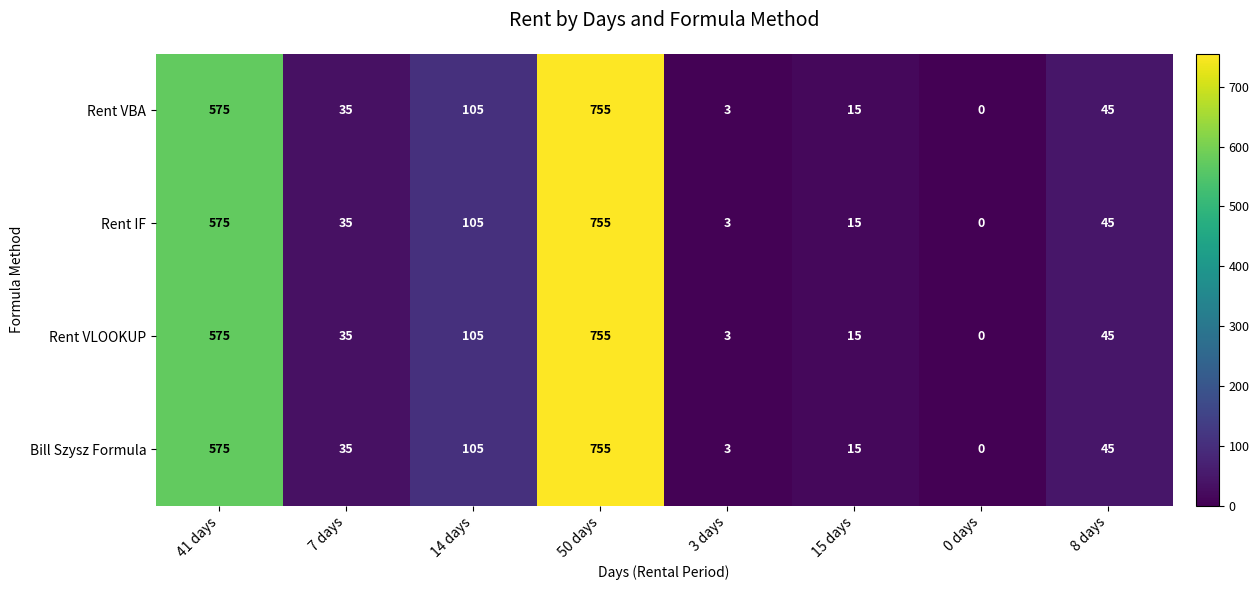

What value does the Bill Szysz Formula series have at 15 days?

15